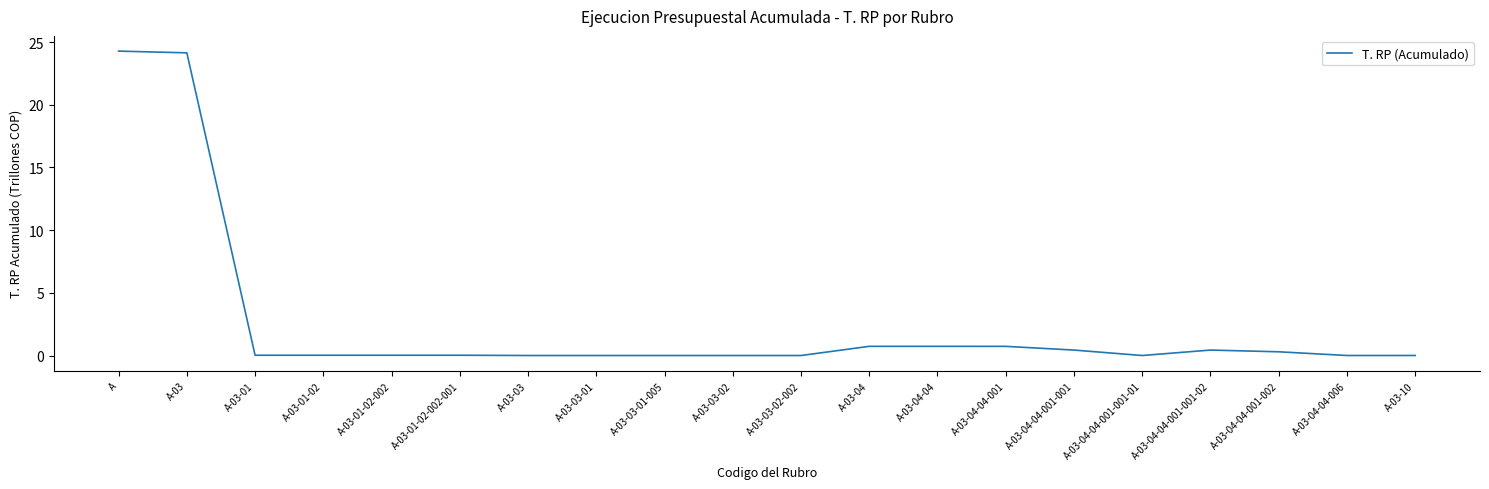

How many categories are shown in the chart?

20